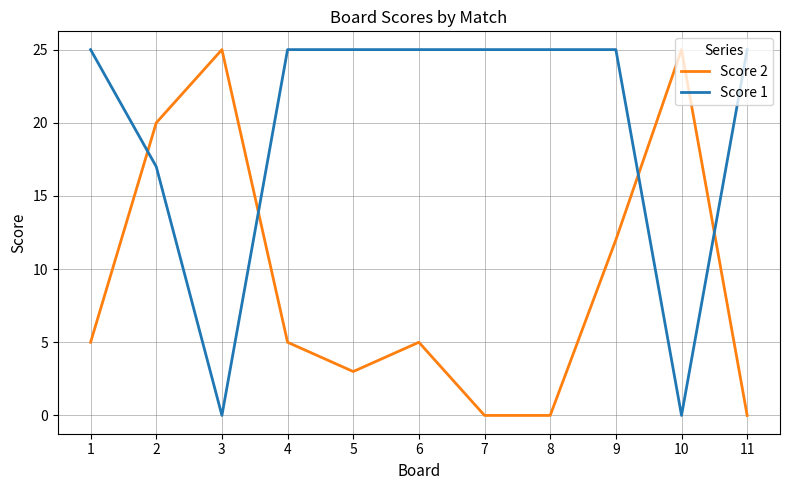

Reading right to left, what are all the values shown in this chart?

Score 2: 11=0	10=25	9=12	8=0	7=0	6=5	5=3	4=5	3=25	2=20	1=5
Score 1: 11=25	10=0	9=25	8=25	7=25	6=25	5=25	4=25	3=0	2=17	1=25